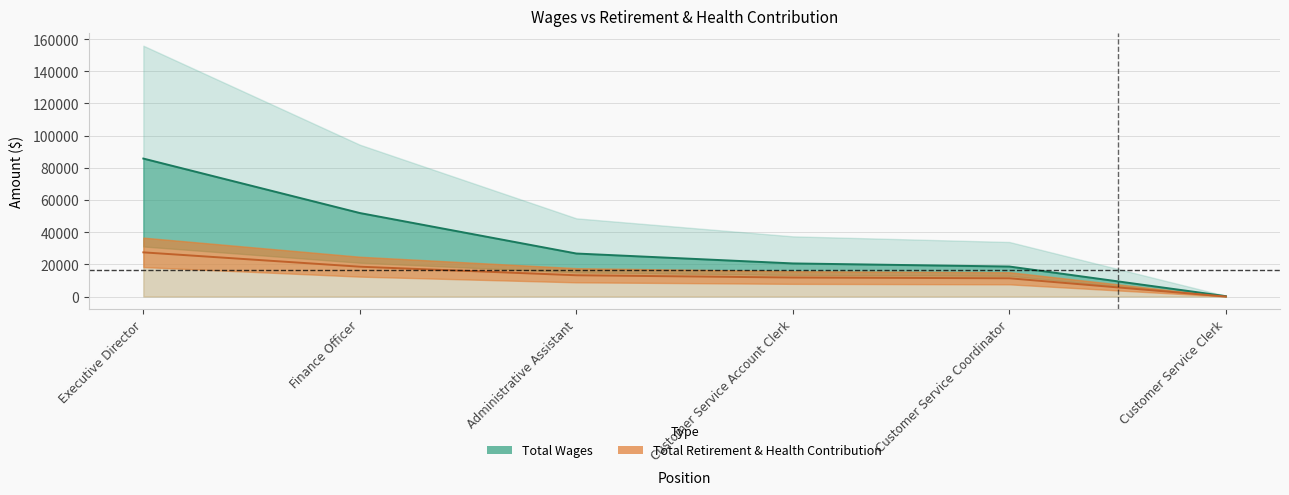

What is the sum of all Total Retirement & Health Contribution values?

82328.2